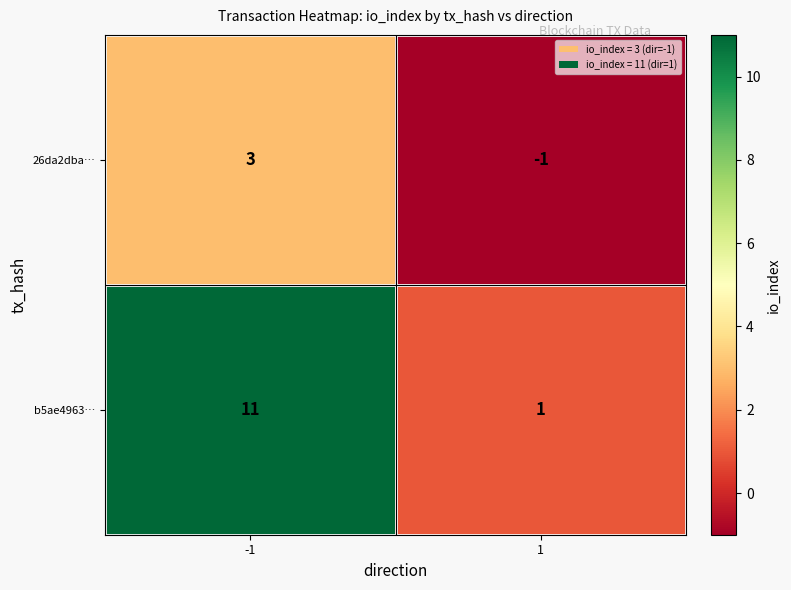

What is the minimum value shown in the chart?

-1